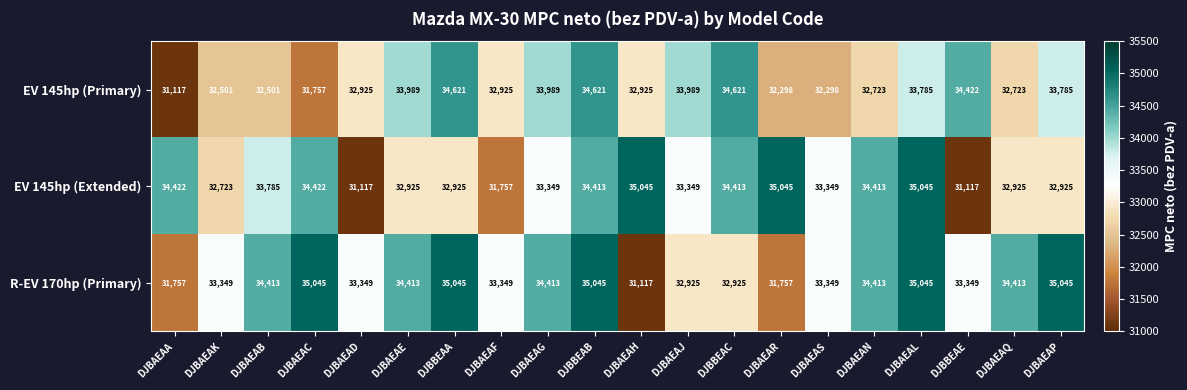

What is the approximate value of EV 145hp (Primary) at DJBAEAL, to the nearest 50?

33800